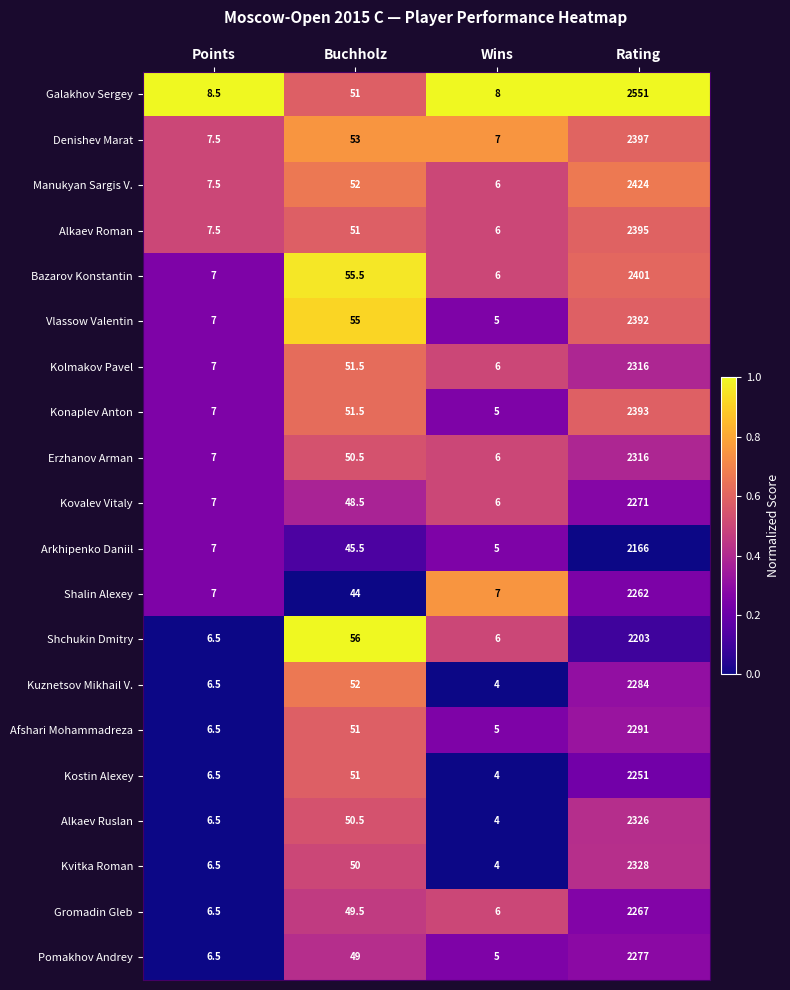

What is the spread (max minus min) of values at Rating?

385.0